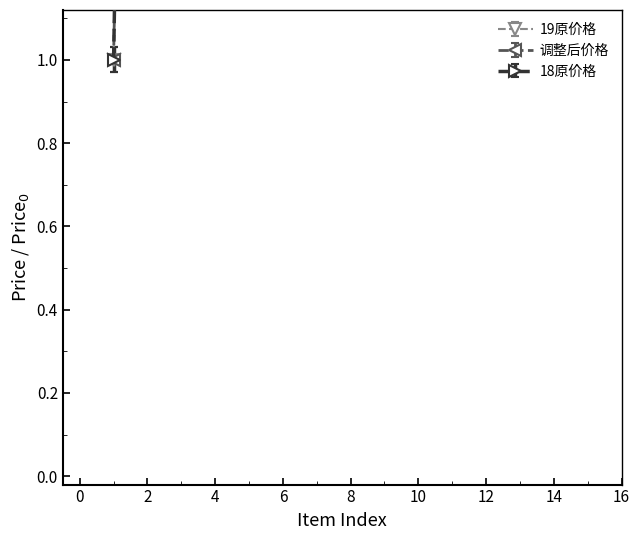

How many lines are shown in the chart?

3